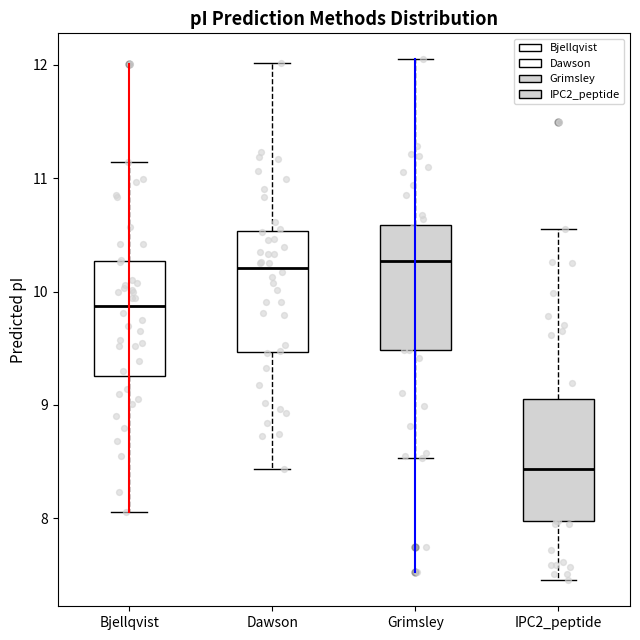

Reading left to right, transcribe this box plot: for each box, give where its median line is, the range the box spans, and where its two whiskers end, as read against the y-axis. The values are not printed on the chart, so give them approximately, as read against the axis.

Bjellqvist: median 9.9, box 9.3 to 10.3, whiskers 8.1 to 11.1
Dawson: median 10.2, box 9.5 to 10.5, whiskers 8.4 to 12.0
Grimsley: median 10.3, box 9.5 to 10.6, whiskers 8.5 to 12.0
IPC2_peptide: median 8.4, box 8.0 to 9.1, whiskers 7.5 to 10.6